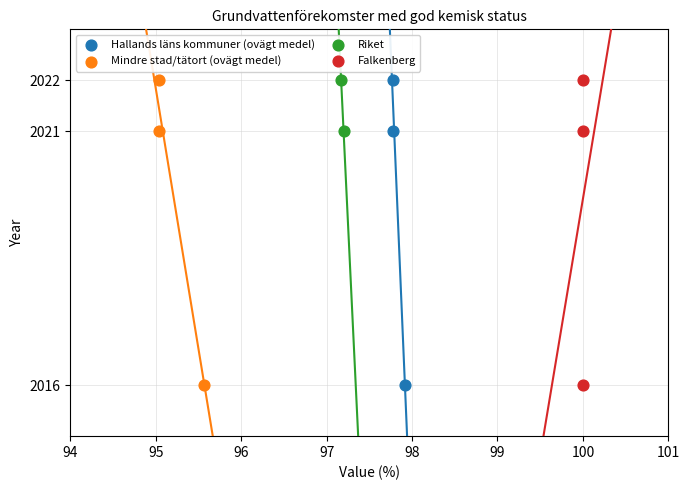

What are all the series names shown in the legend?

Hallands läns kommuner (ovägt medel), Mindre stad/tätort (ovägt medel), Riket, Falkenberg